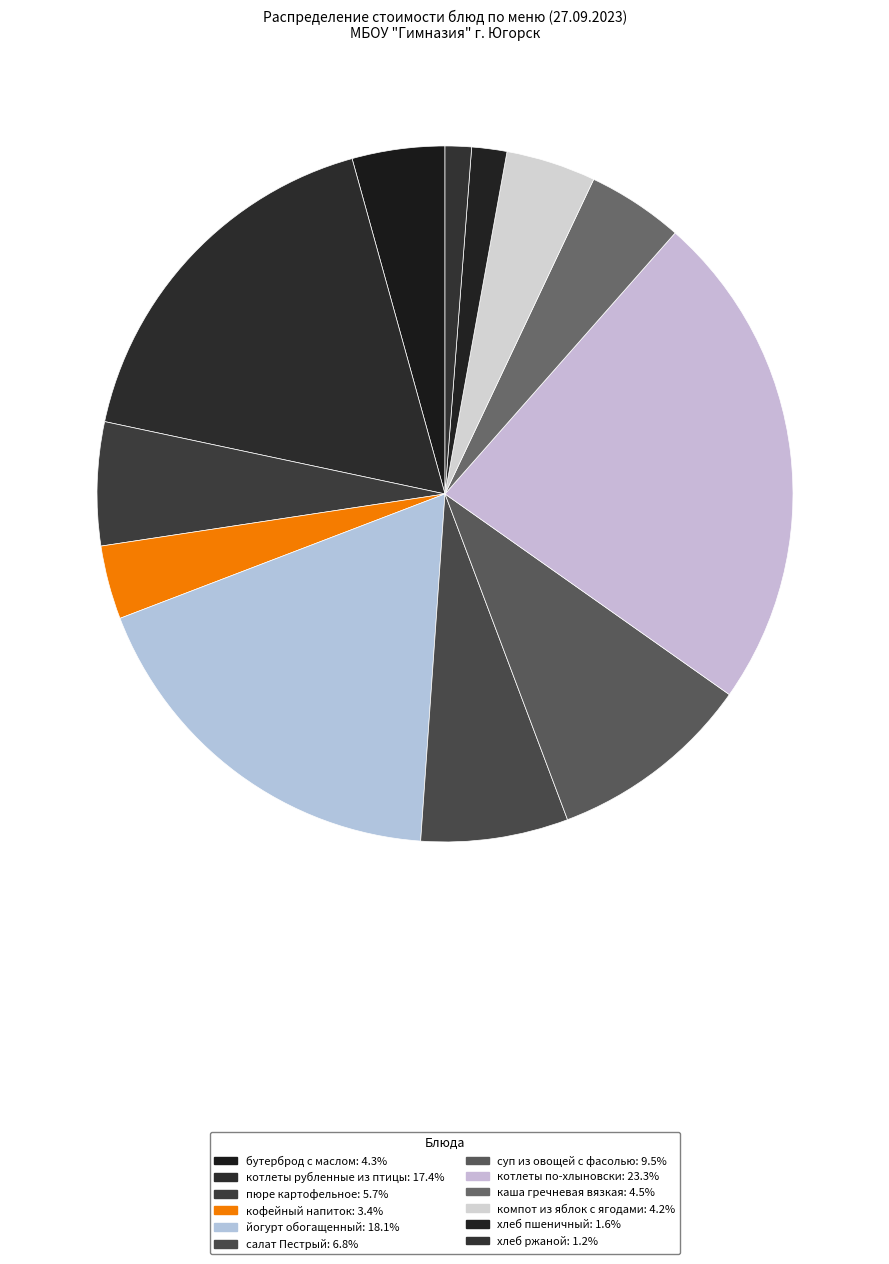

What portion of the pie excludes пюре картофельное?

94.3%